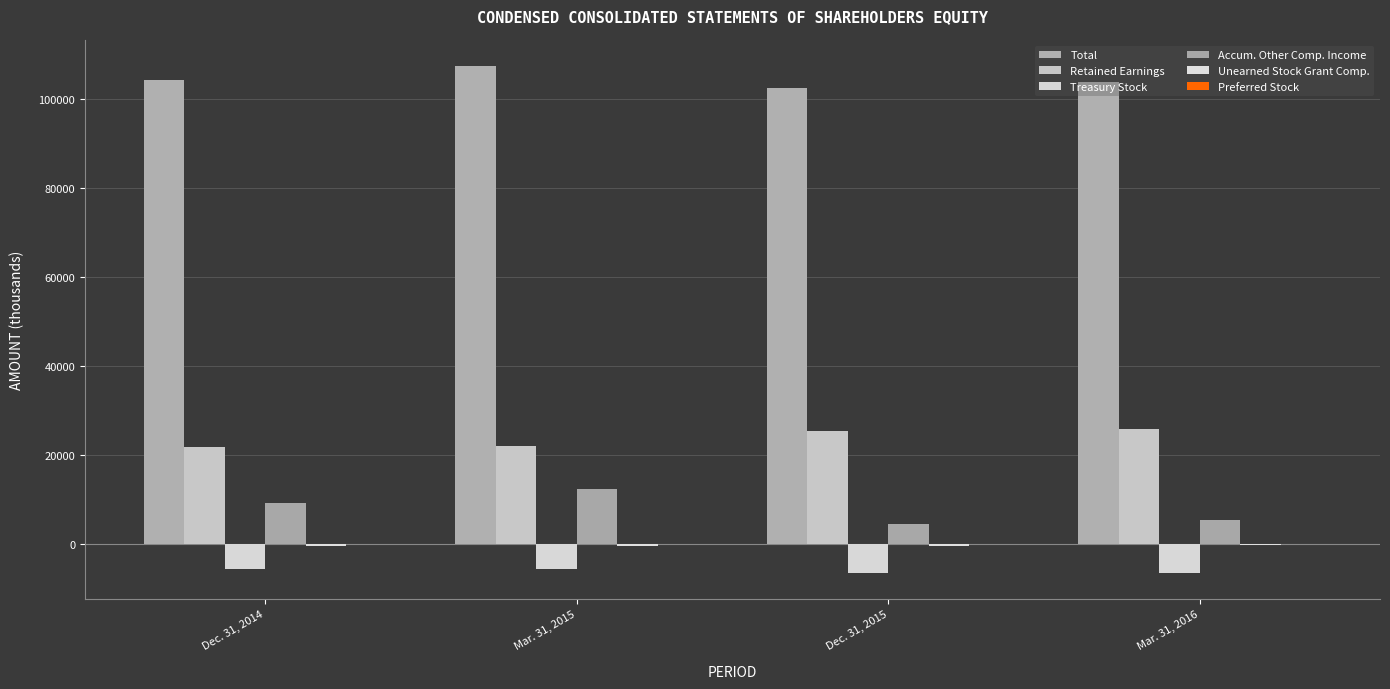

How many categories are shown in the chart?

4